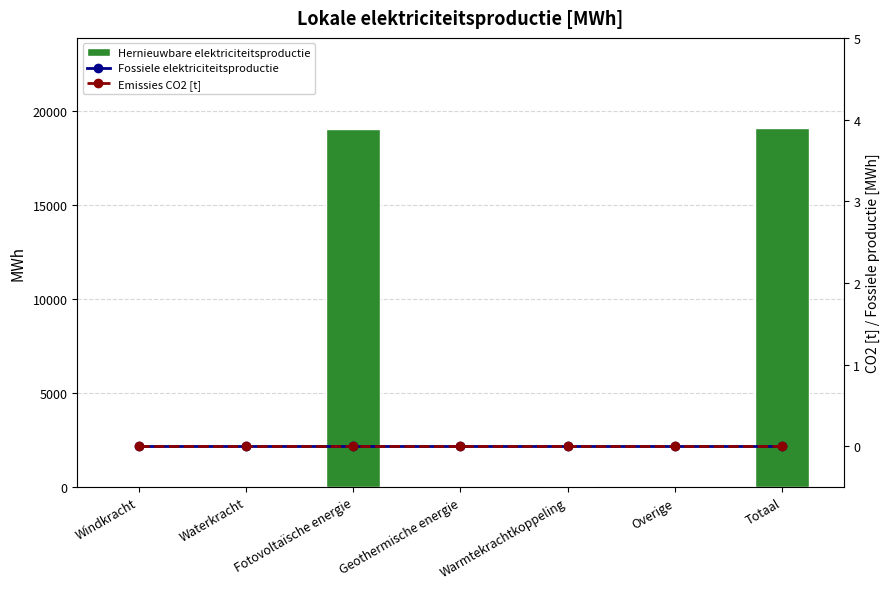

Count the number of data series in this chart.

3